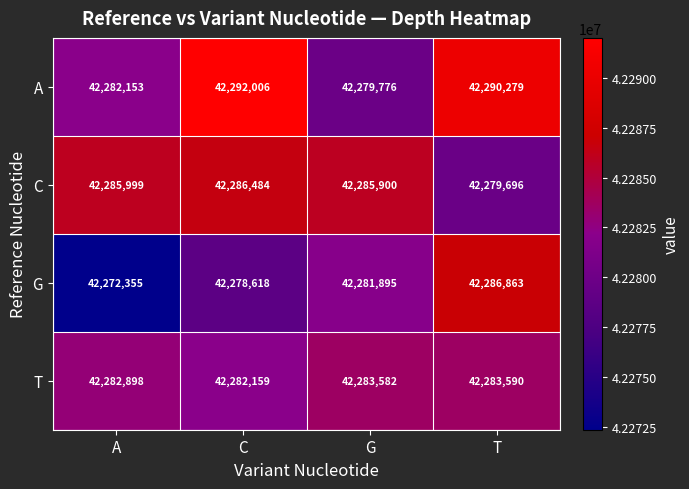

At how many categories does at least one series exceed 42277113?

4